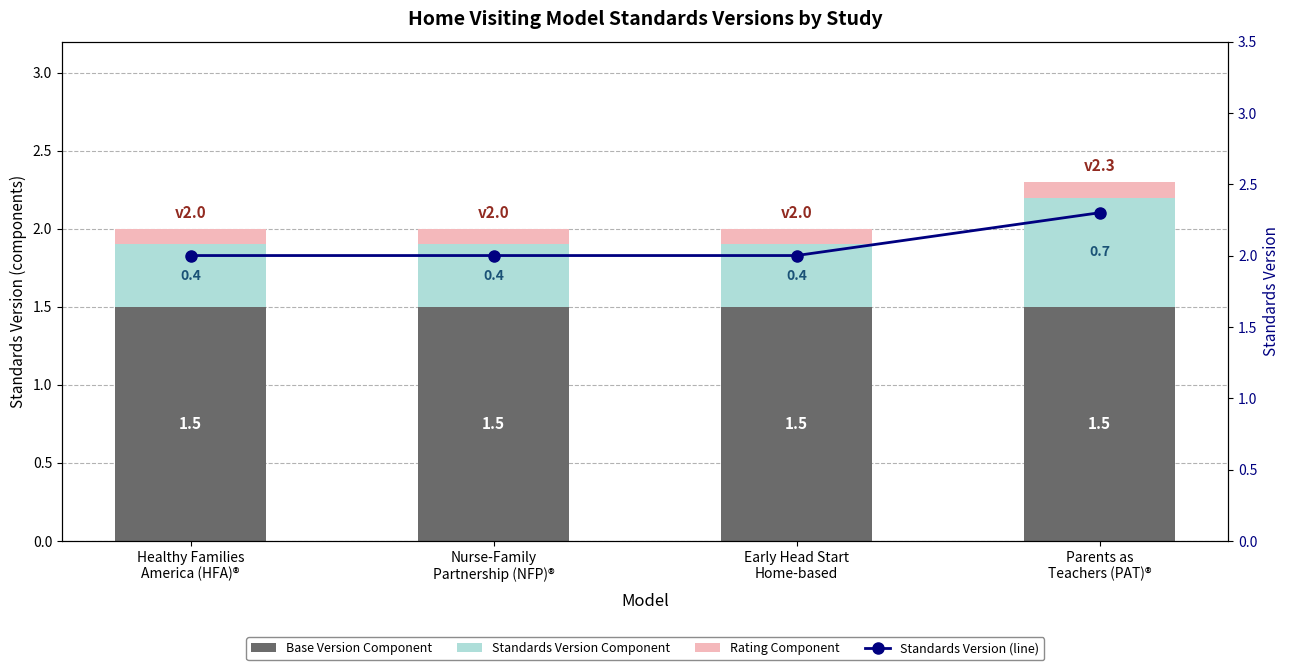

Is it true that Standards Version (line) equals 2.0 at Nurse-Family
Partnership (NFP)®?

True